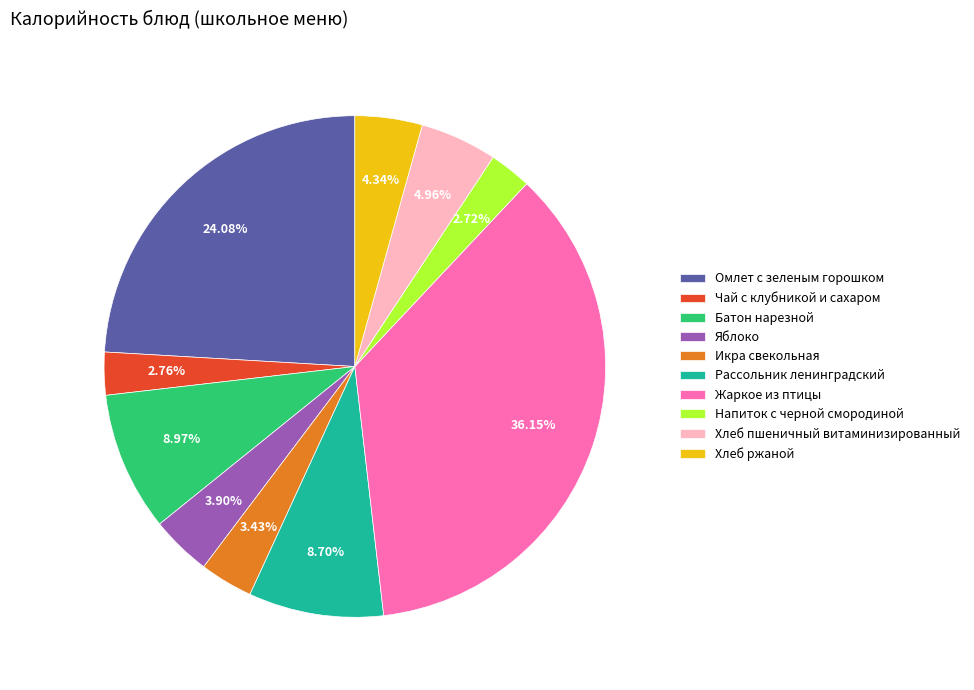

To the nearest percent, what is the difference between the largest and smallest slice percentages?

33%